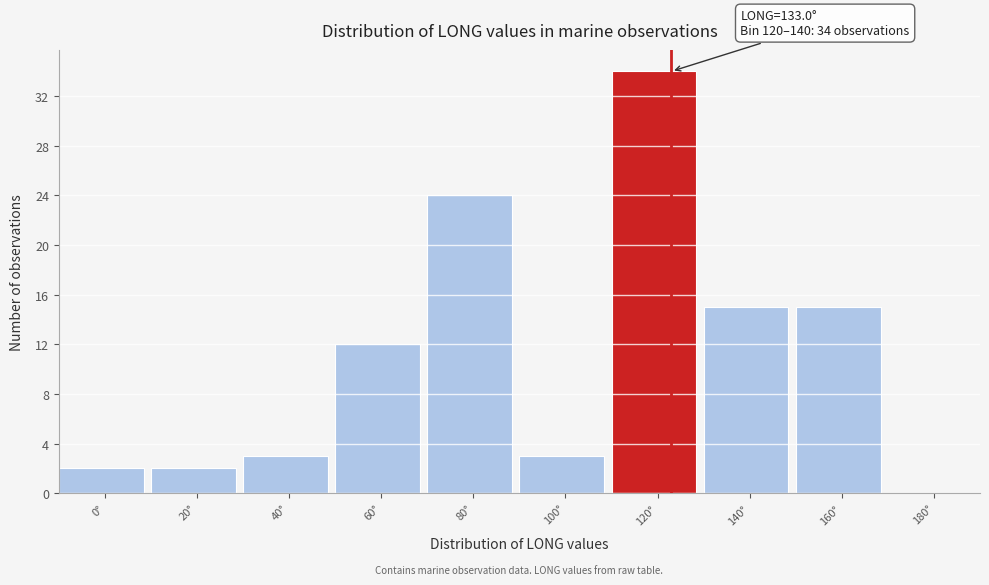

Reading left to right, extract all data points from this chart.

0°=2	20°=2	40°=3	60°=12	80°=24	100°=3	120°=34	140°=15	160°=15	180°=0